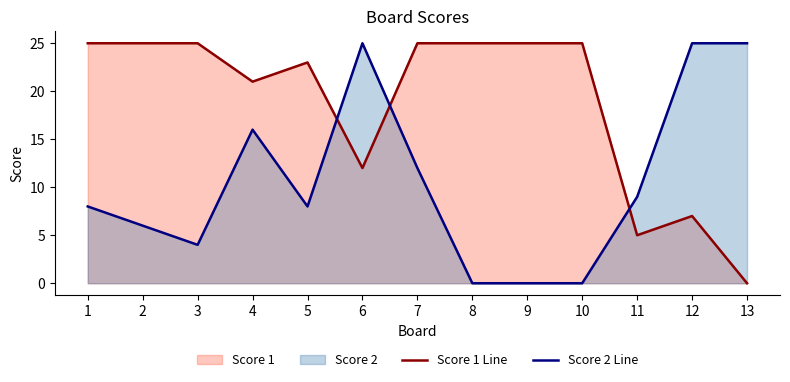

Rank the series by their average value, from highest to lowest.

Score 1 Line, Score 2 Line